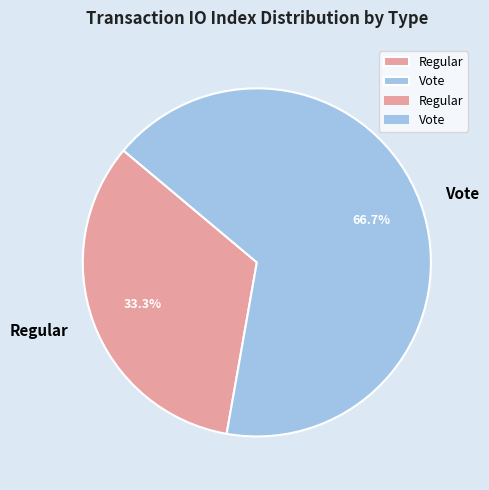

Is it true that Vote is 67% of the pie?

True